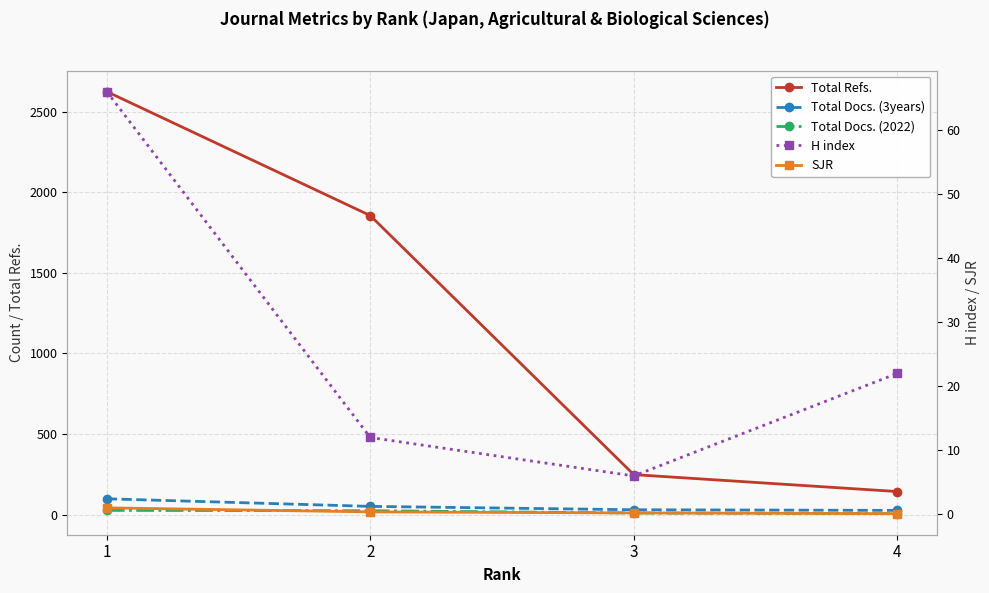

Which label corresponds to the largest value in the chart?

1